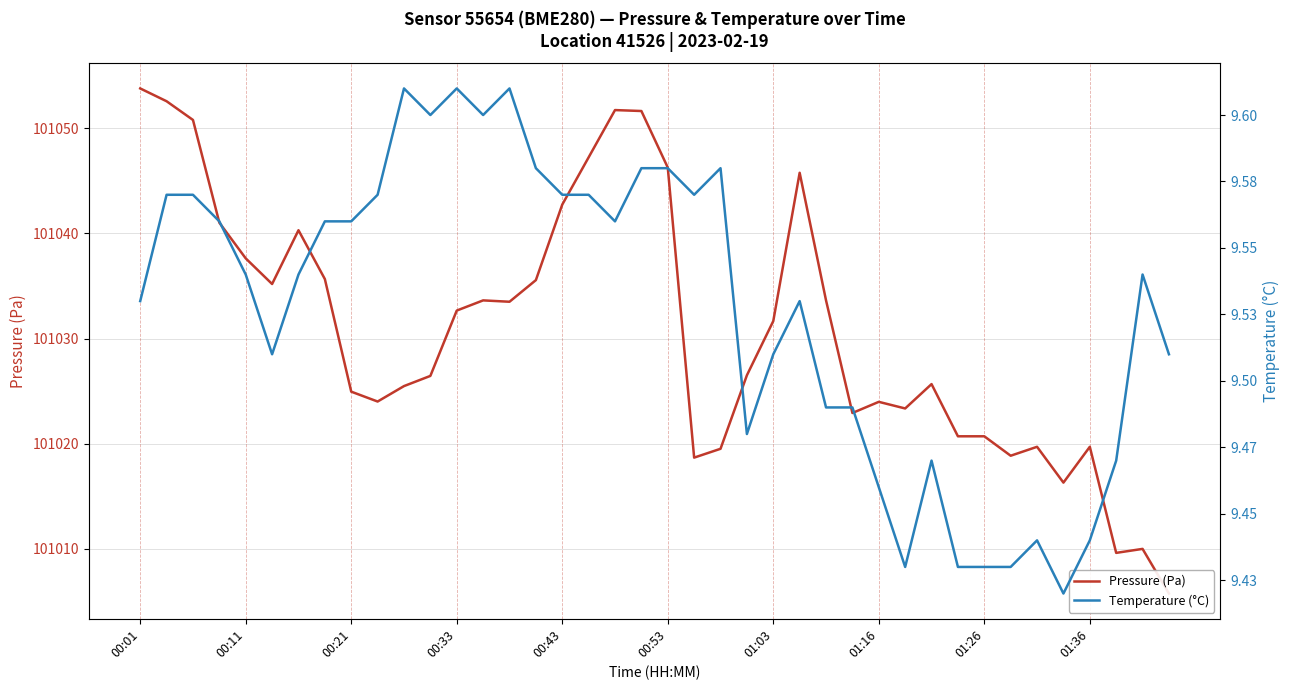

List the series in order of their overall mean, lowest first.

temperature, pressure